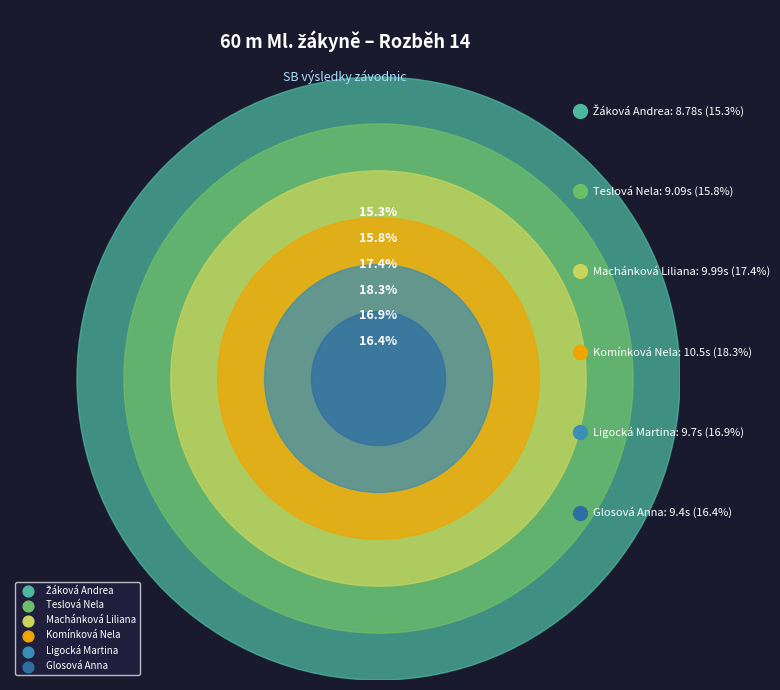

Does any single category account for the majority?

No